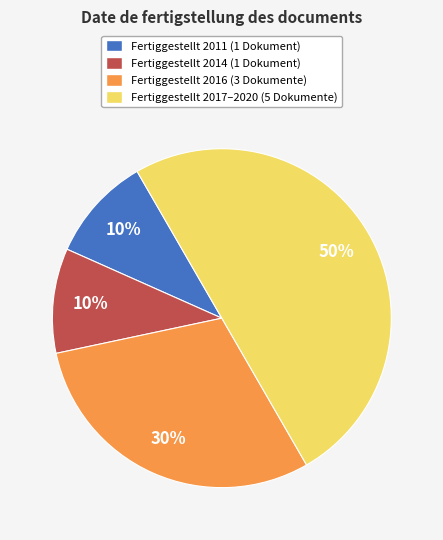

To the nearest percent, what is the average slice percentage?

25%